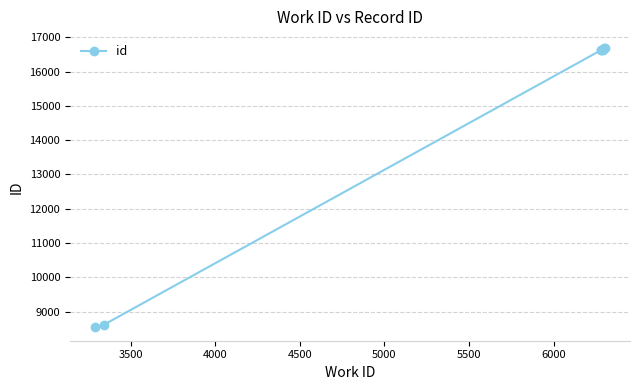

What is the difference between the second highest and minimum values?

8125